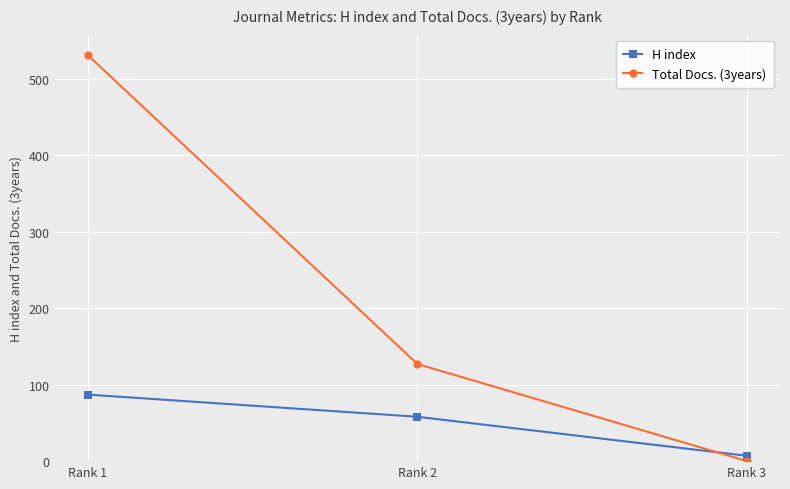

The value of H index at Rank 1 is 87. True or false?

True